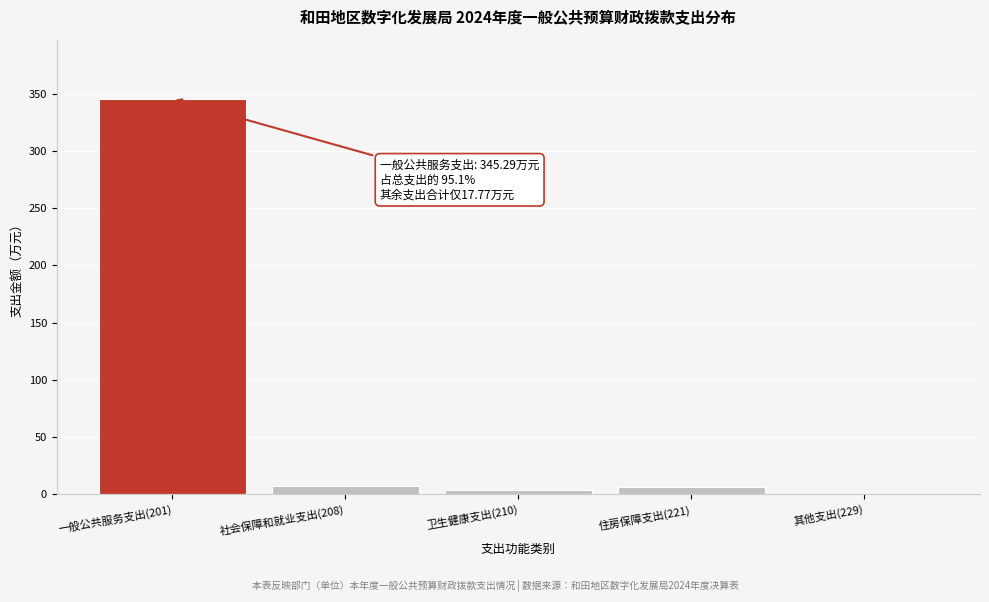

What is the maximum value shown in the chart?

345.3